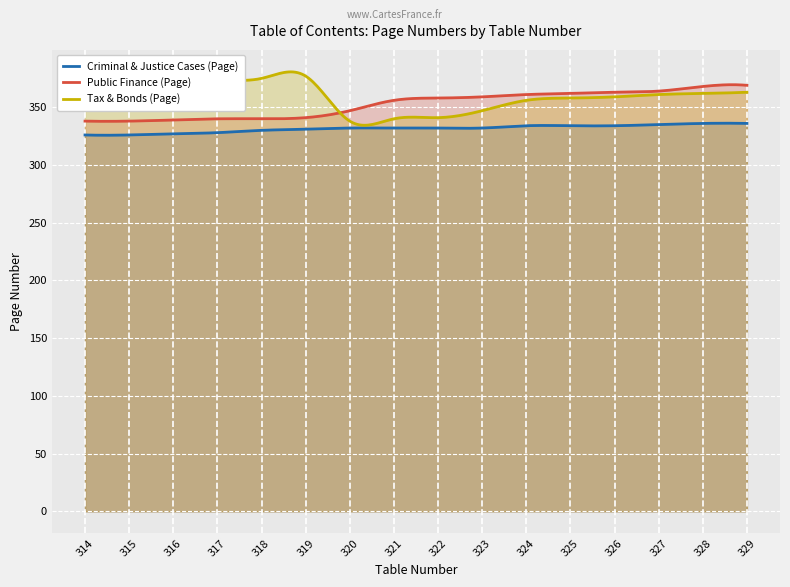

At which label does Public Finance (Page) reach its minimum?

314